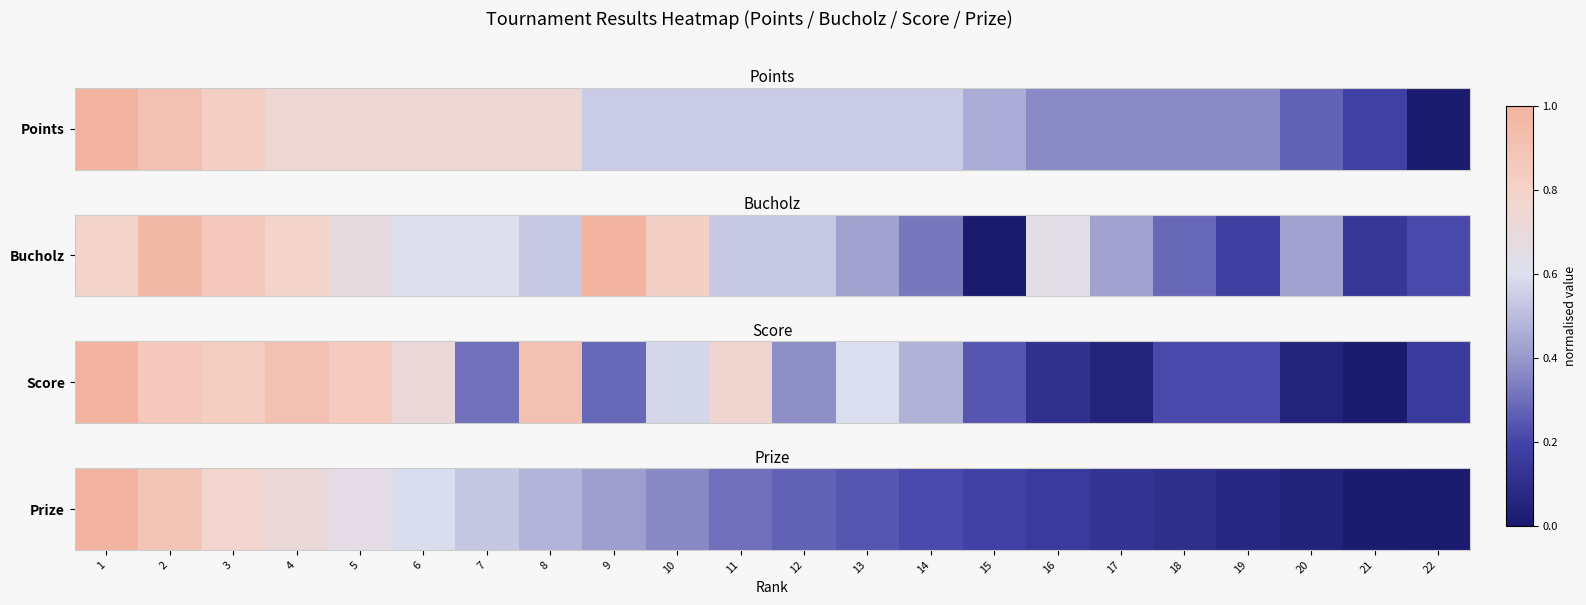

How many values exceed 0?

21